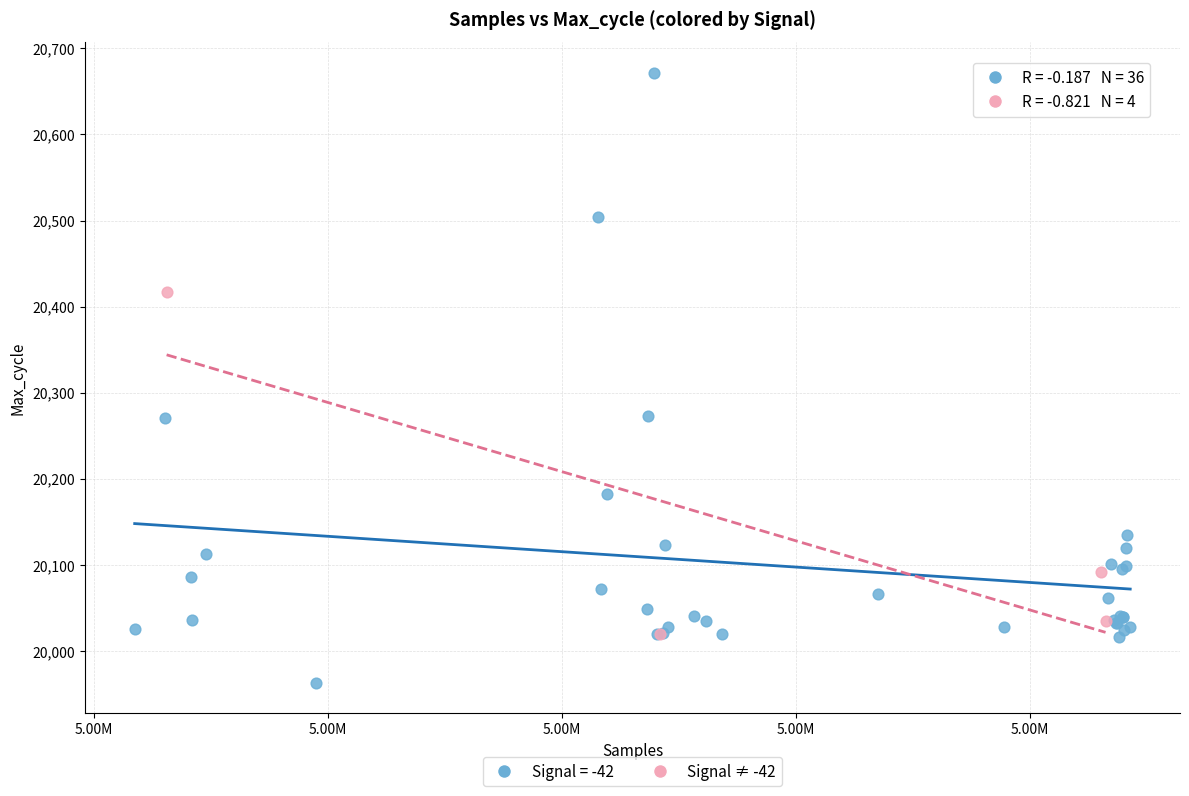

Which series has the largest Y range (max minus min)?

Signal = -42